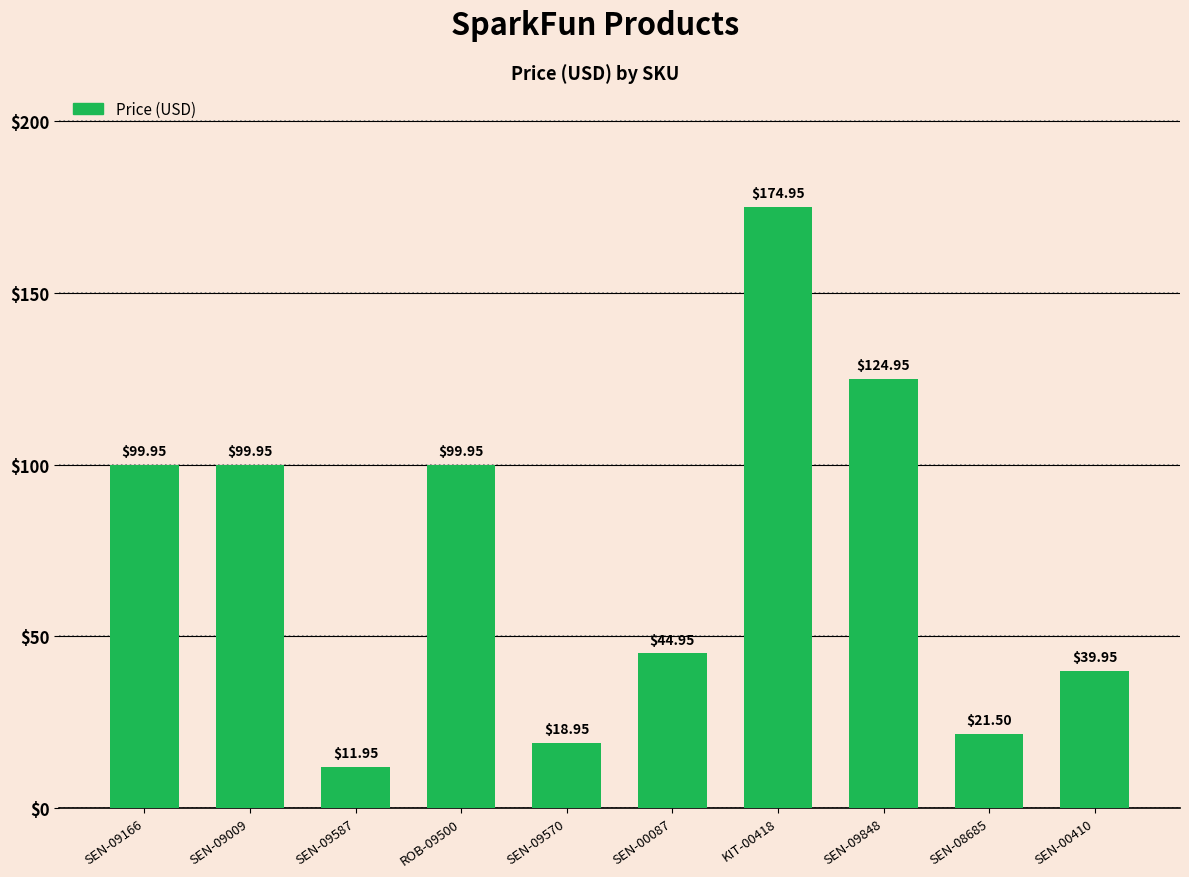

What is the ratio of the value at SEN-00410 to the value at SEN-09166?

0.4